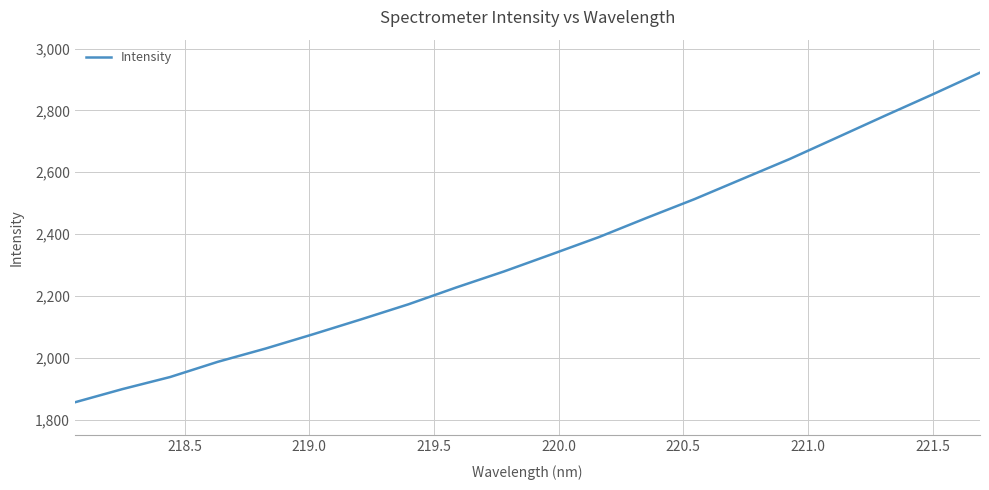

Does the chart display data point markers on the line(s)?

No